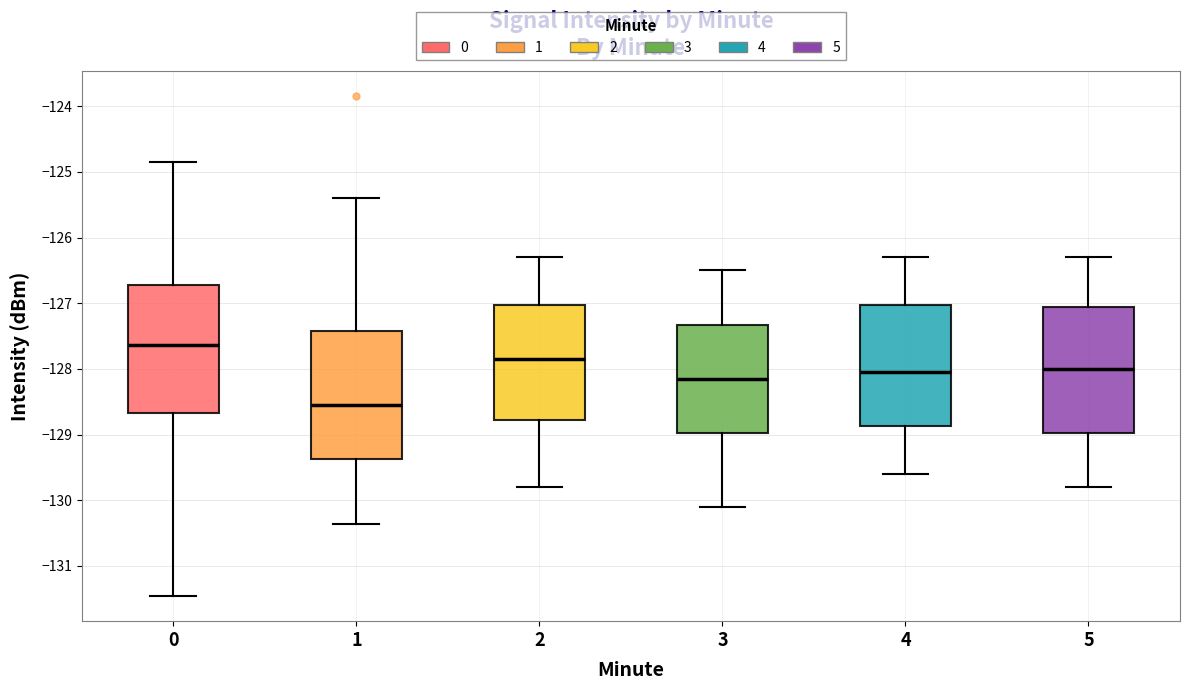

Reading left to right, transcribe this box plot: for each box, give where its median line is, the range the box spans, and where its two whiskers end, as read against the y-axis. The values are not printed on the chart, so give them approximately, as read against the axis.

0: median -127.6, box -128.7 to -126.7, whiskers -131.5 to -124.9
1: median -128.5, box -129.4 to -127.4, whiskers -130.4 to -125.4
2: median -127.8, box -128.8 to -127.0, whiskers -129.8 to -126.3
3: median -128.1, box -129.0 to -127.3, whiskers -130.1 to -126.5
4: median -128.0, box -128.9 to -127.0, whiskers -129.6 to -126.3
5: median -128.0, box -129.0 to -127.0, whiskers -129.8 to -126.3